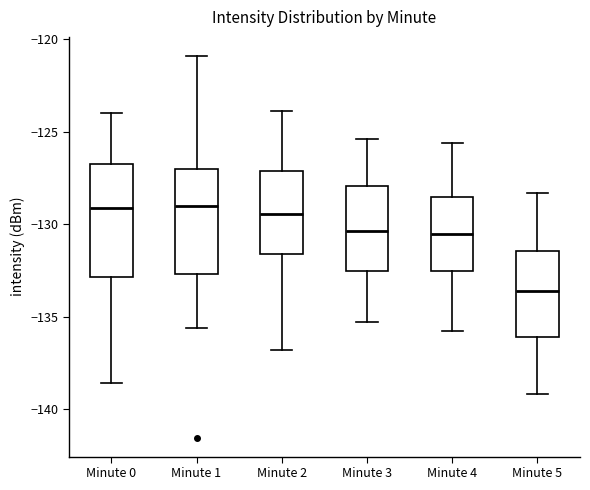

Where is the upper edge of the box for Minute 2 on the y-axis? The values are not printed on the chart, so give them approximately, as read against the axis.

-127.0